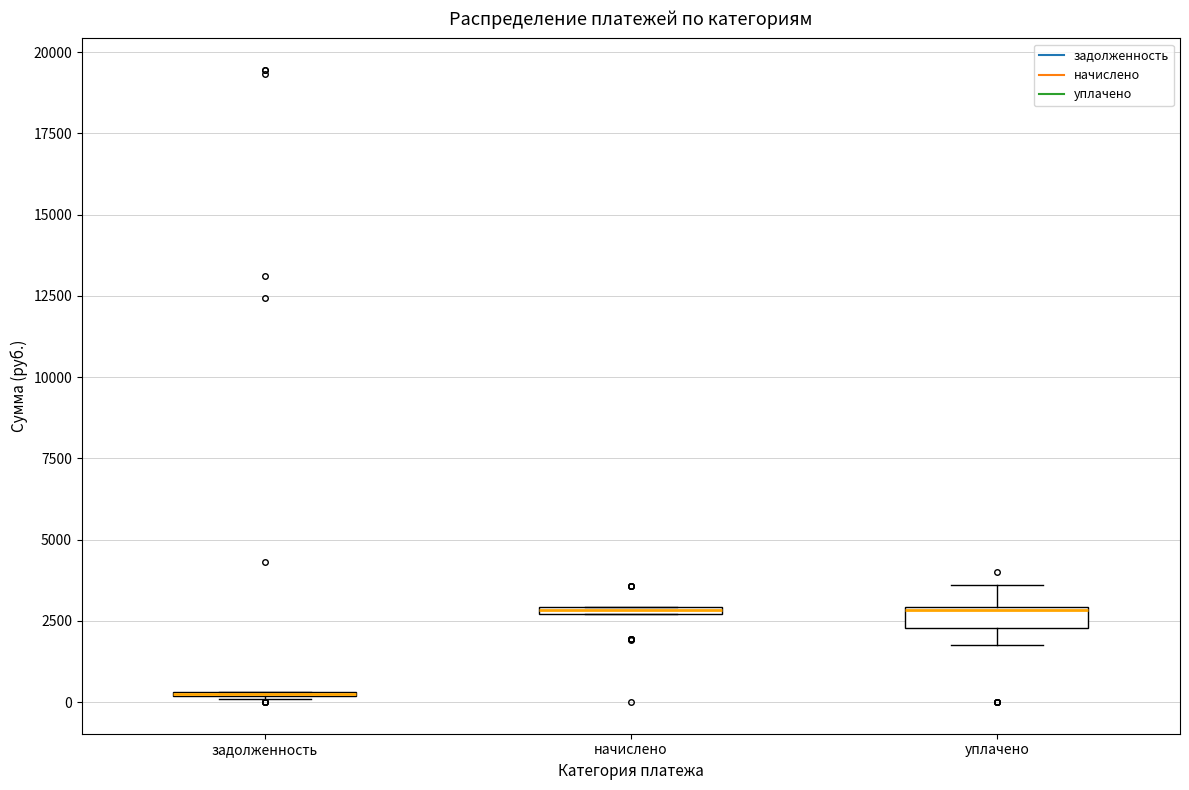

Where is the lower edge of the box for начислено on the y-axis? The values are not printed on the chart, so give them approximately, as read against the axis.

2500